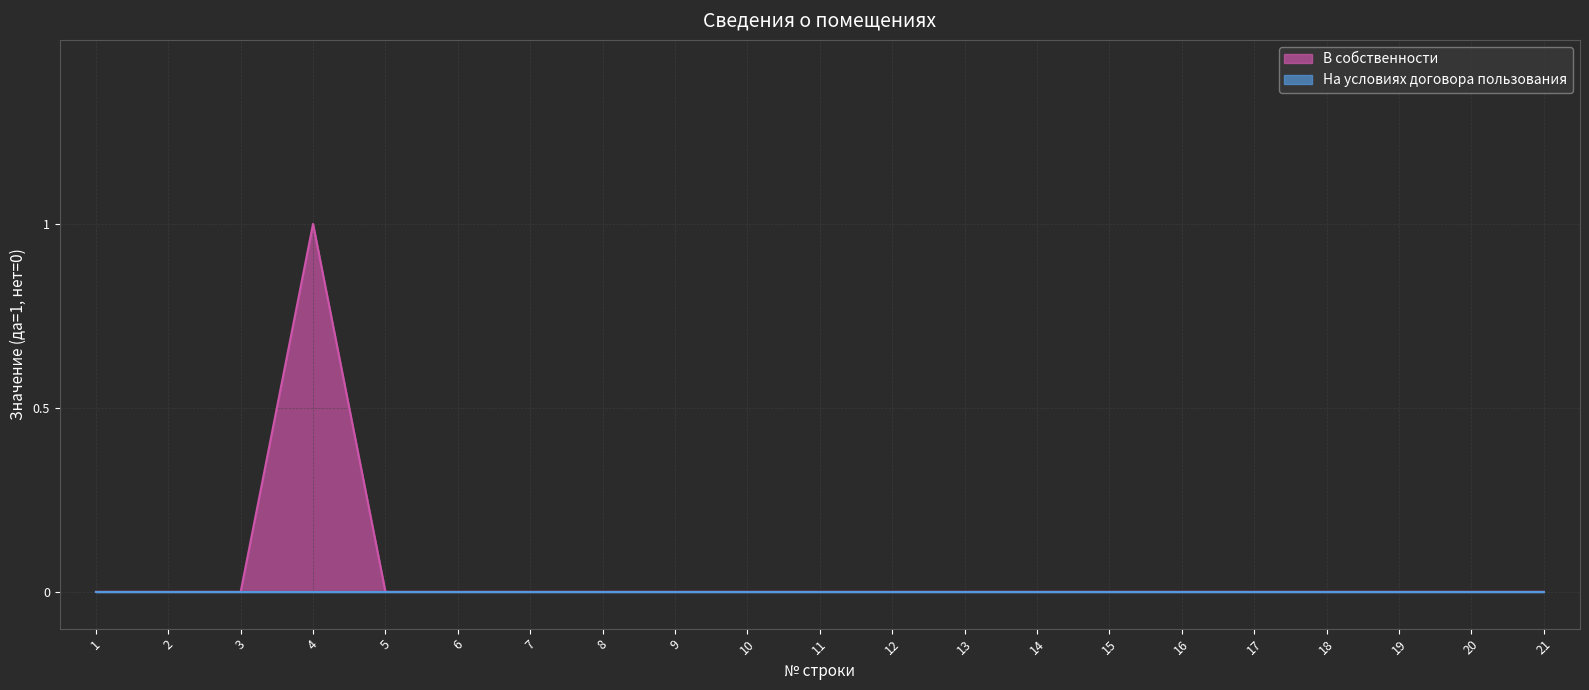

How many data points does each series have?

21